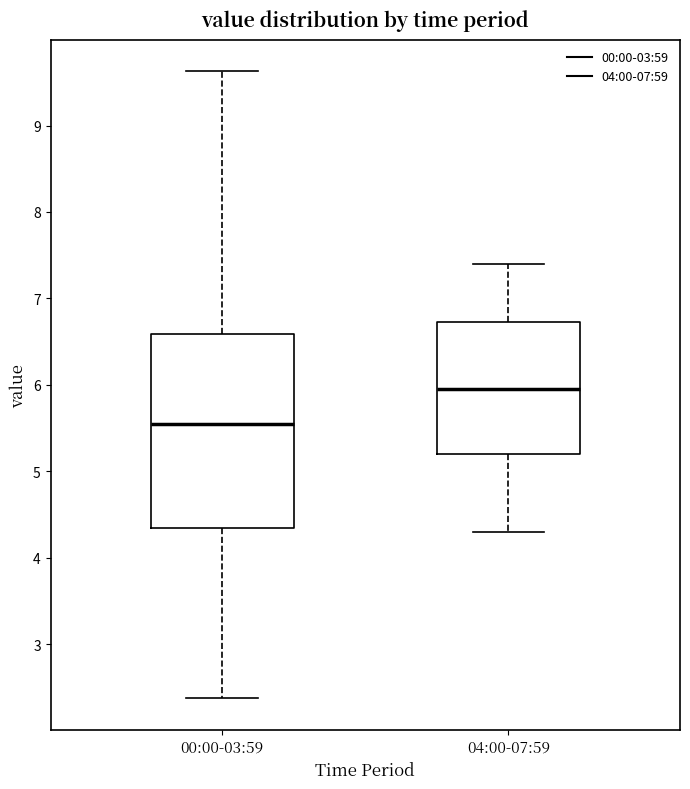

Comparing the boxes themselves (not the whiskers), which one is the tallest?

00:00-03:59